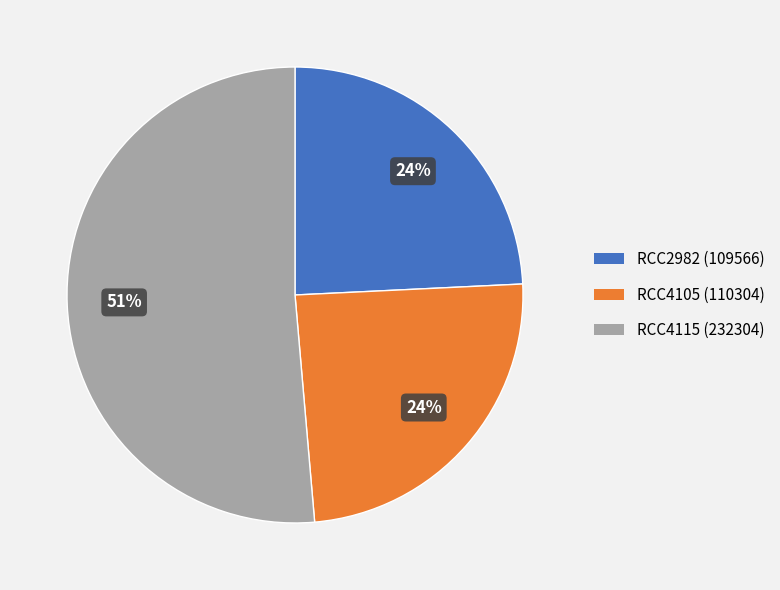

To the nearest percent, what percentage of the pie is RCC4105?

24%